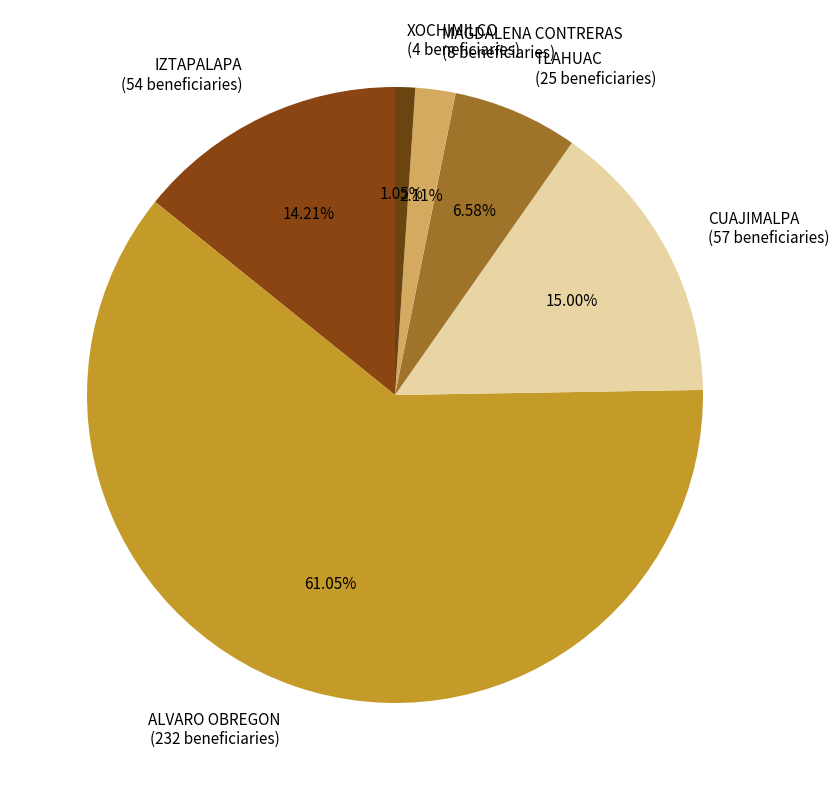

To the nearest percent, what portion does CUAJIMALPA represent?

15%